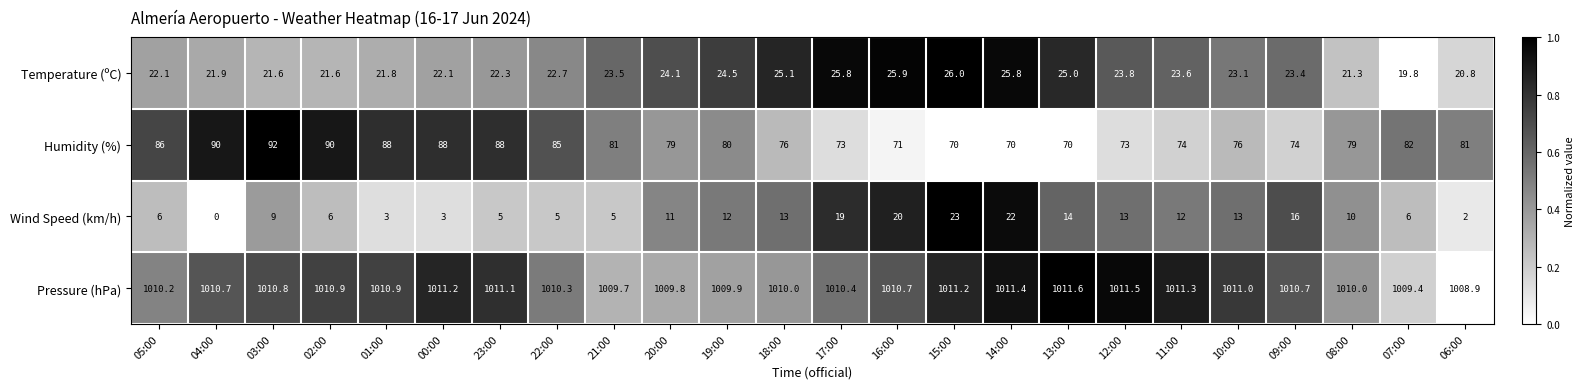

What is the difference between the highest and lowest values at 16:00?

990.7